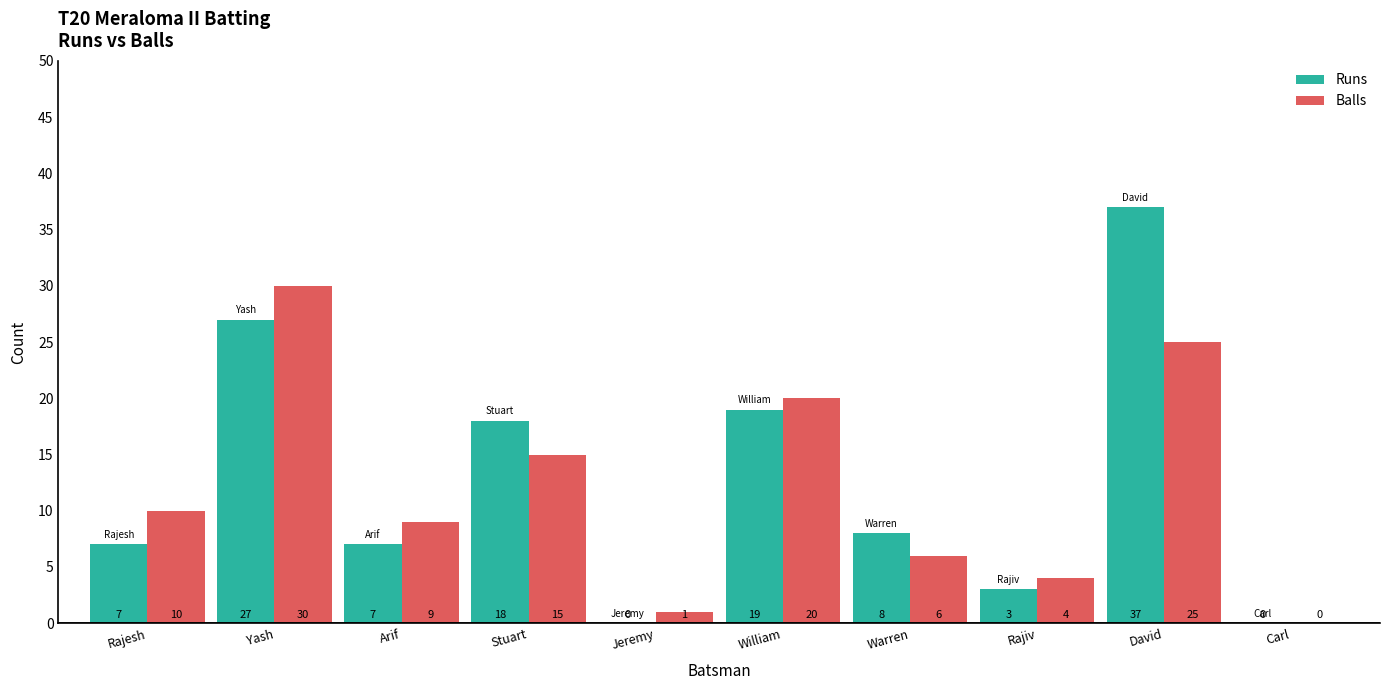

Where does the Runs series first go above 8?

Yash